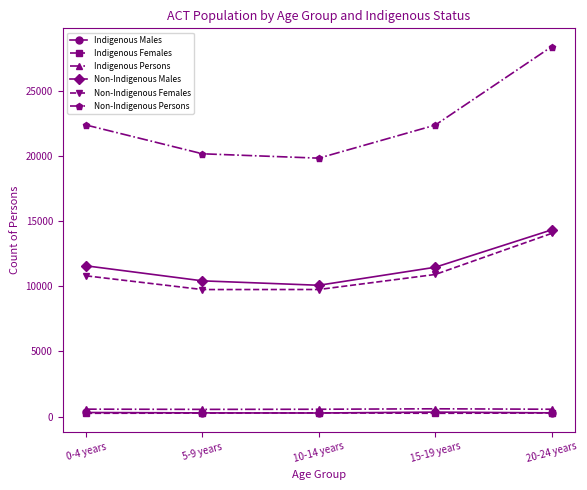

The value of Non-Indigenous Males at 5-9 years is 10415. True or false?

True